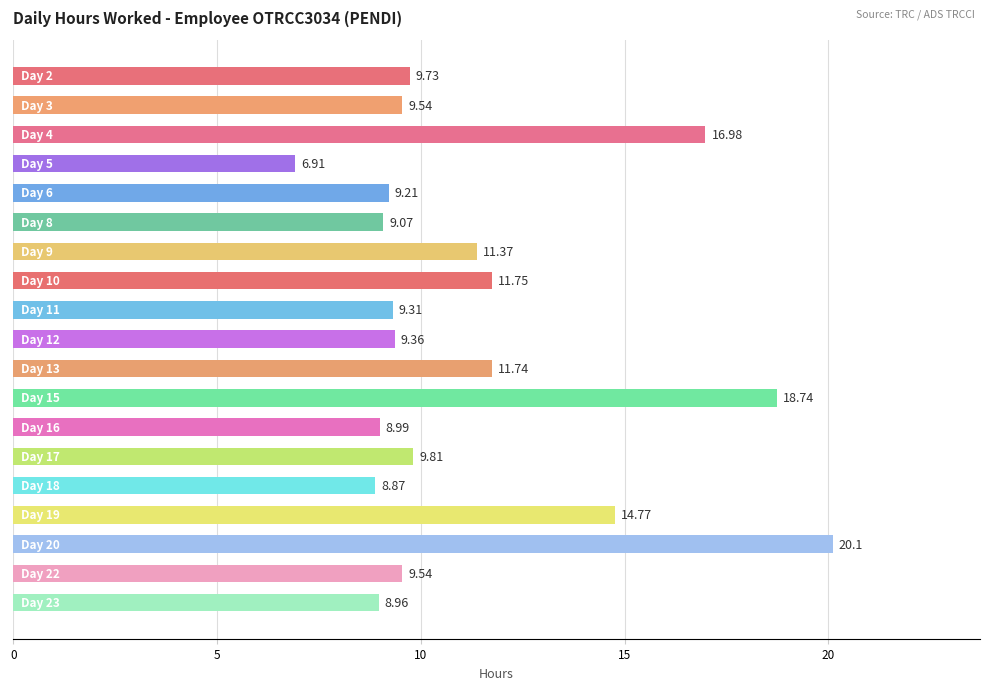

What is the greatest value displayed?

20.1